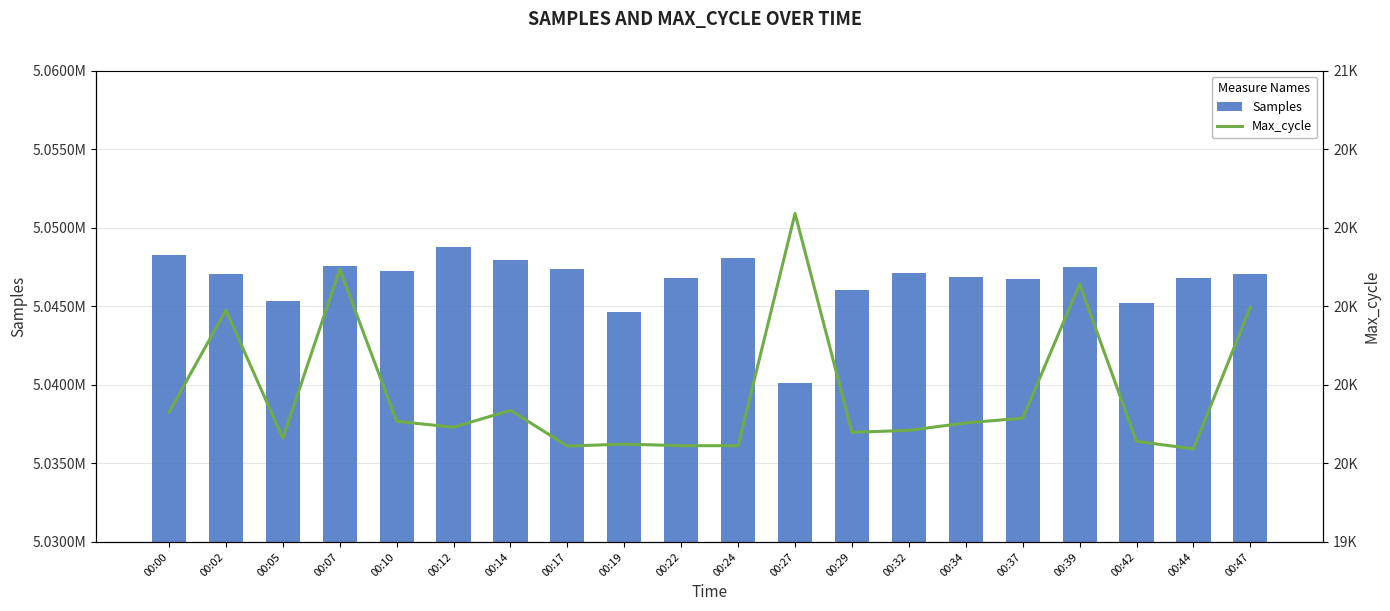

What is the smallest value displayed?

20037